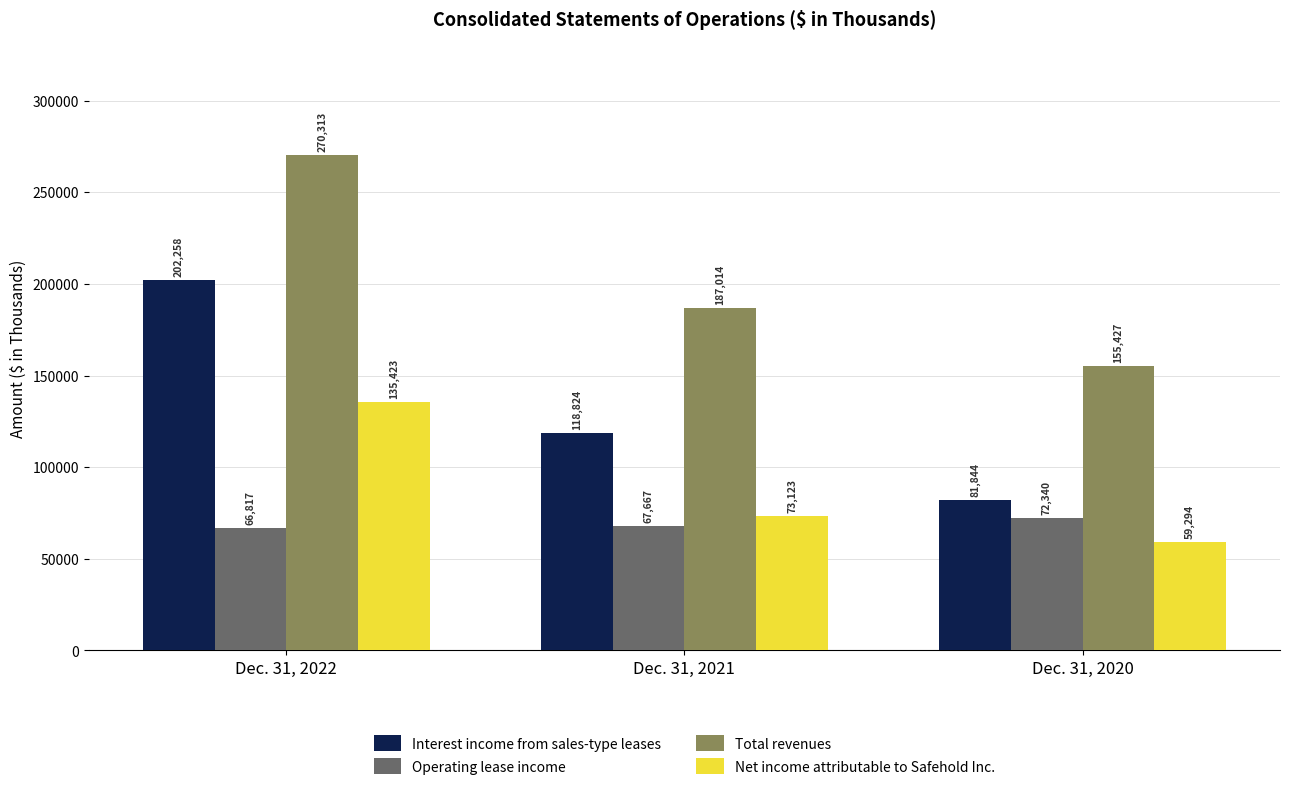

List the series in order of their overall mean, lowest first.

Operating lease income, Net income attributable to Safehold Inc., Interest income from sales-type leases, Total revenues